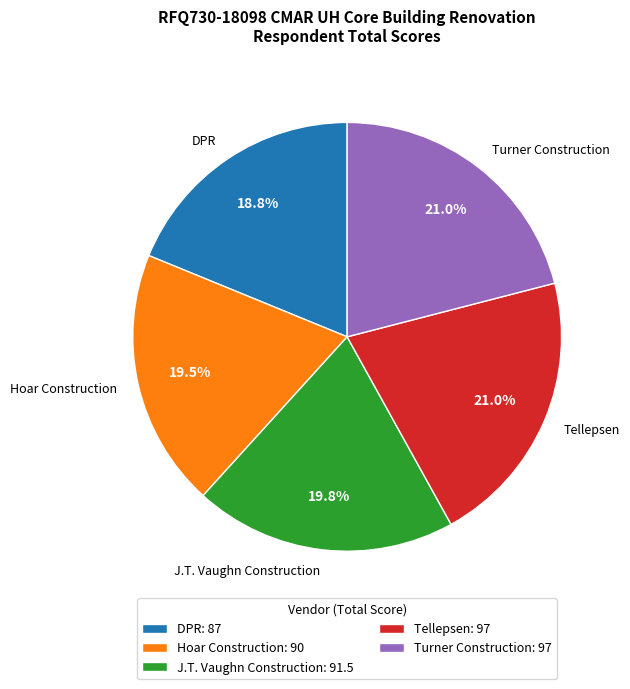

Approximately how many times larger is the value at Turner Construction compared to Tellepsen?

1.0